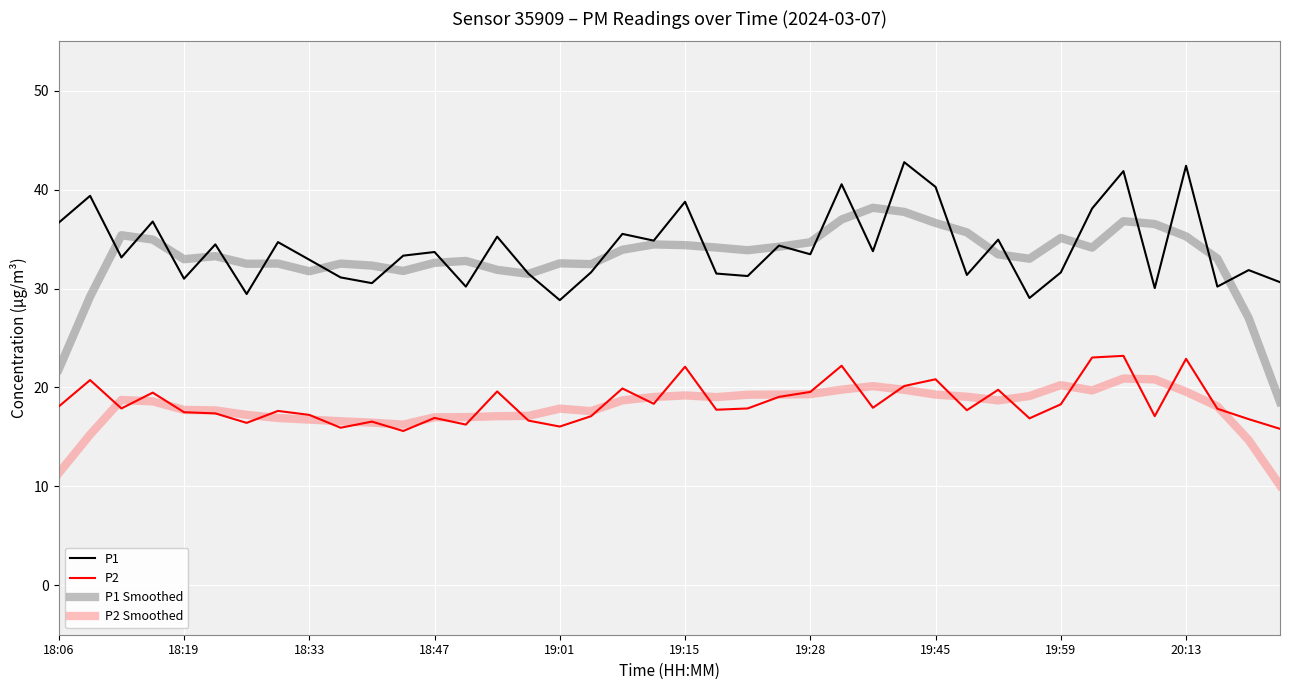

What is the maximum value shown in the chart?

42.8